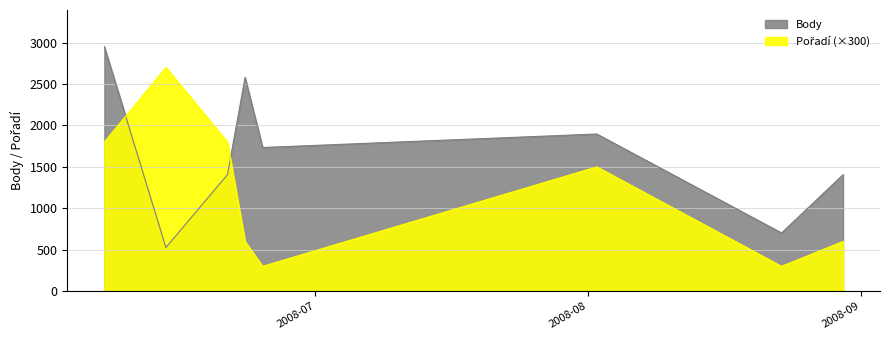

Where is Body nearest to the value 1739?

2008-06-25